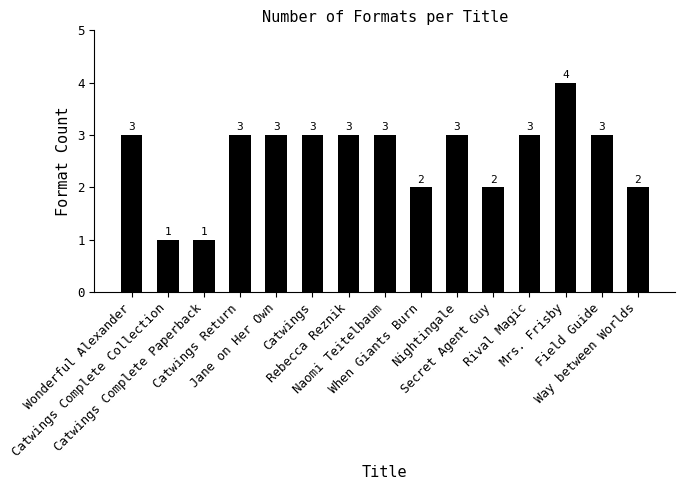

What is the sum of all values?

39